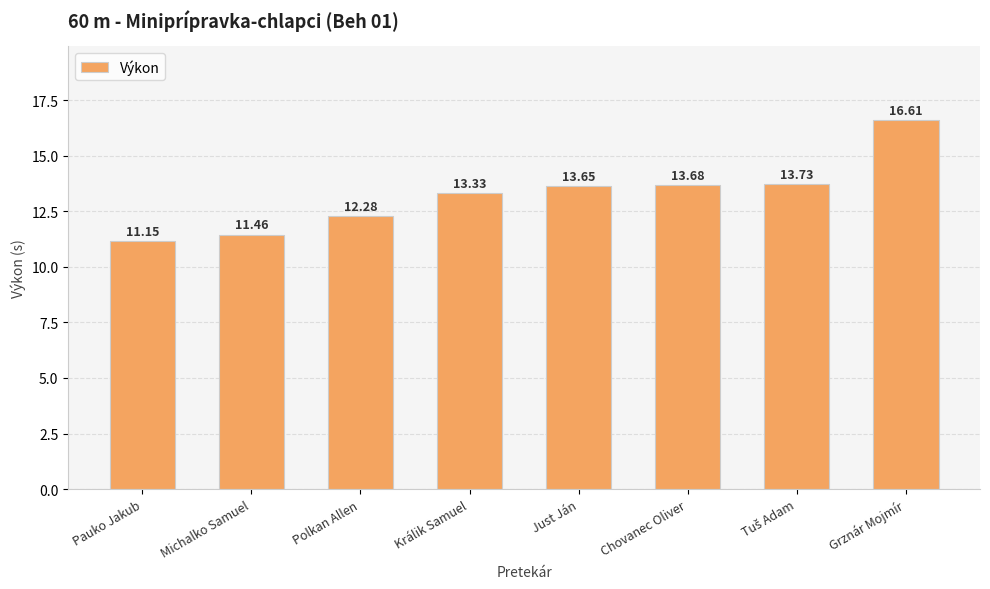

How many bars are there in total?

8